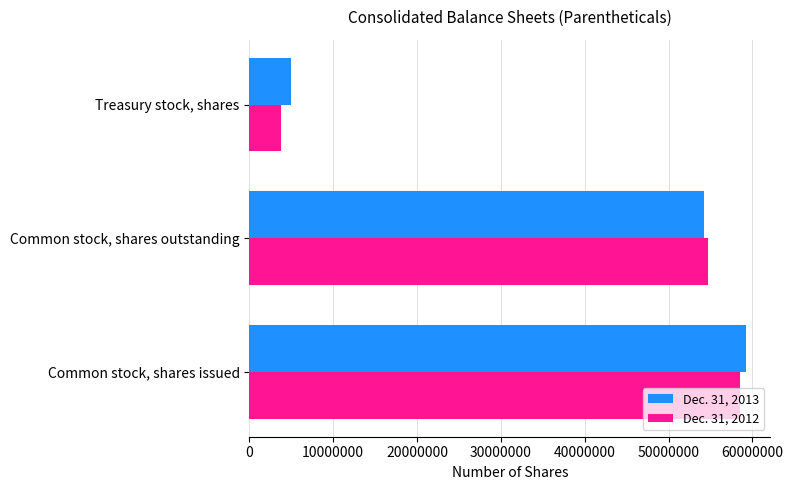

Which series has the widest spread of values?

Dec. 31, 2012